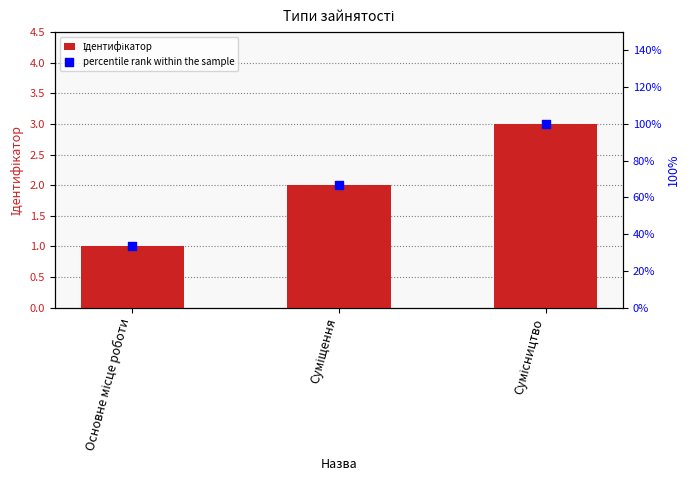

At how many categories does at least one series exceed 26?

3